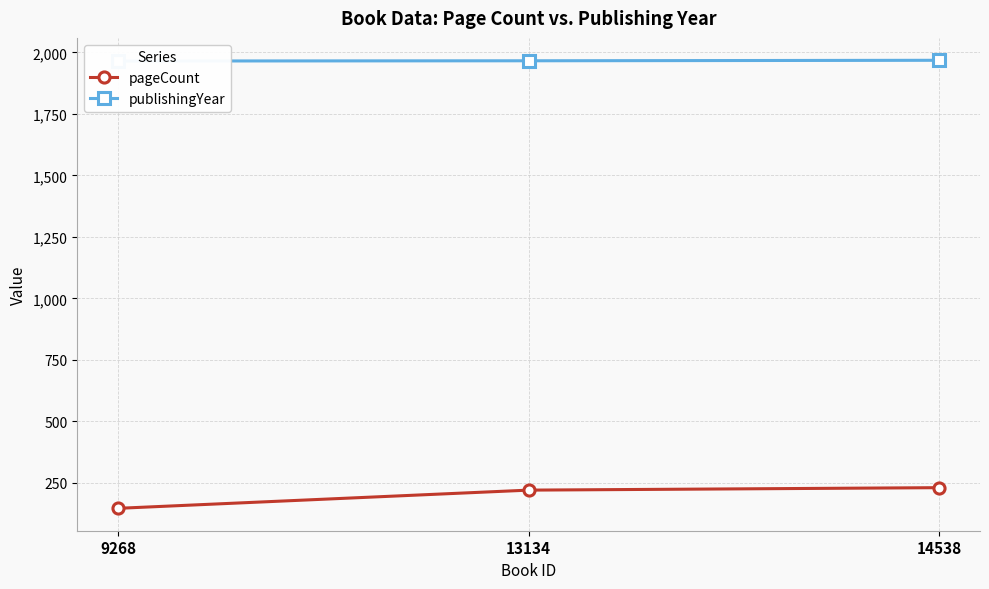

At which category is the sum across all series the highest?

14538